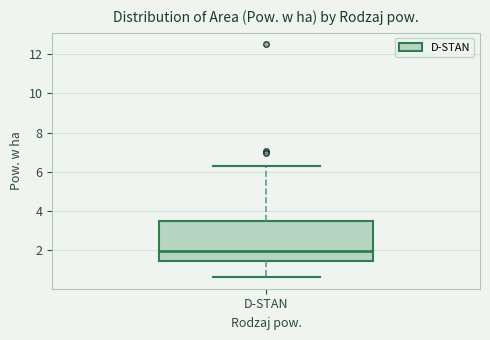

Transcribe this box plot: give where the median line is, the range the box spans, and where the two whiskers end, as read against the y-axis. The values are not printed on the chart, so give them approximately, as read against the axis.

median 2.0, box 1.4 to 3.4, whiskers 0.6 to 6.4